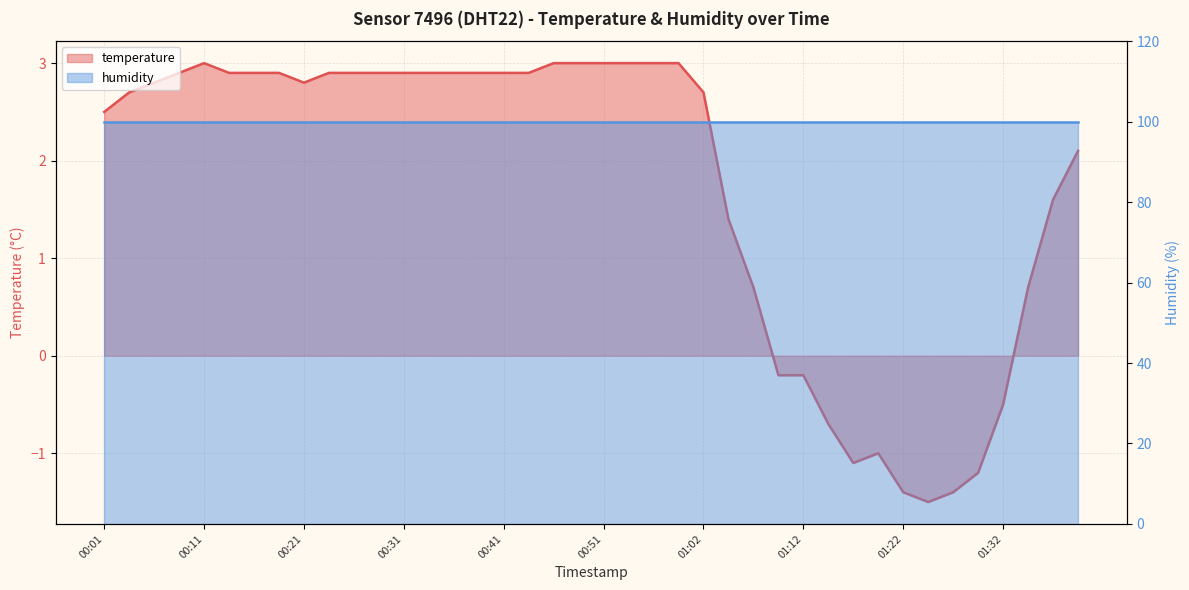

Approximately how many times larger is the value at 00:49 compared to 00:26?

1.0